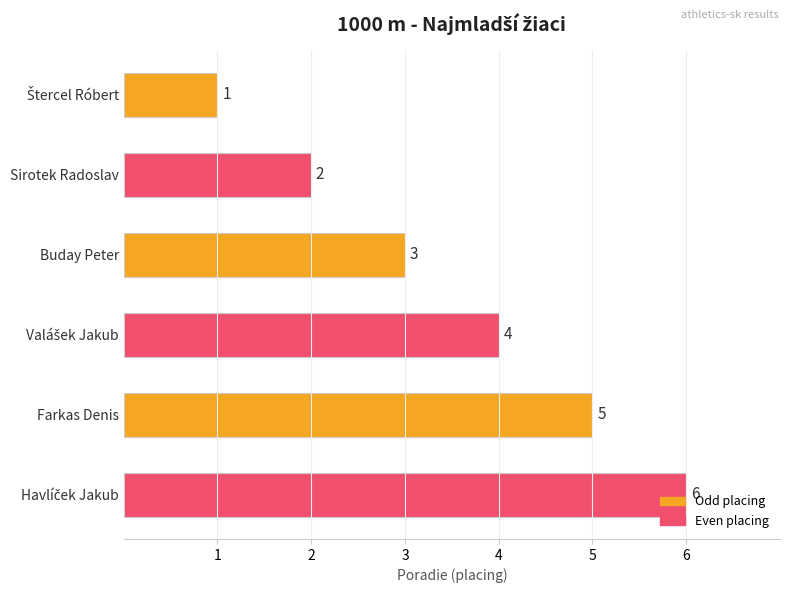

The value at Farkas Denis is 3. True or false?

False